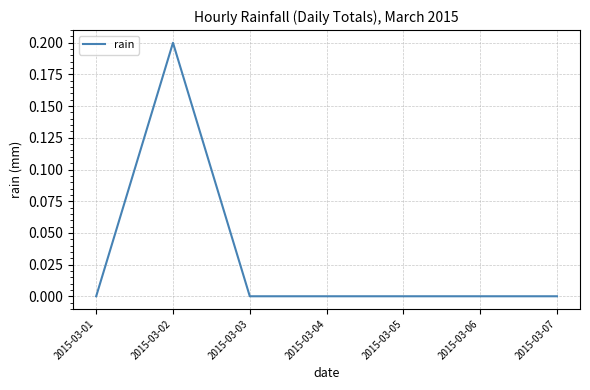

Reading right to left, list all the values displayed in this chart.

0.0	0.0	0.0	0.0	0.0	0.2	0.0